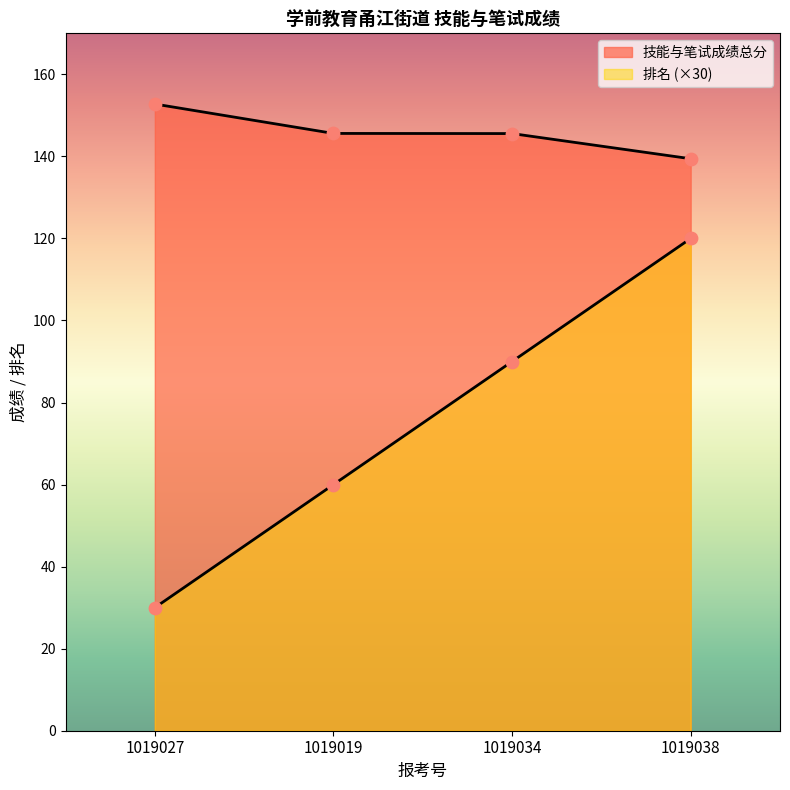

What are all the series names shown in the legend?

技能与笔试成绩总分, 排名